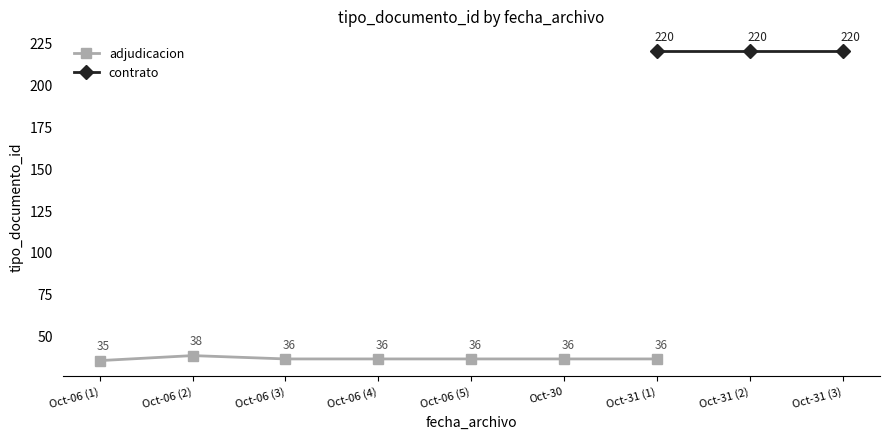

At which label does adjudicacion reach its peak?

Oct-06 (2)